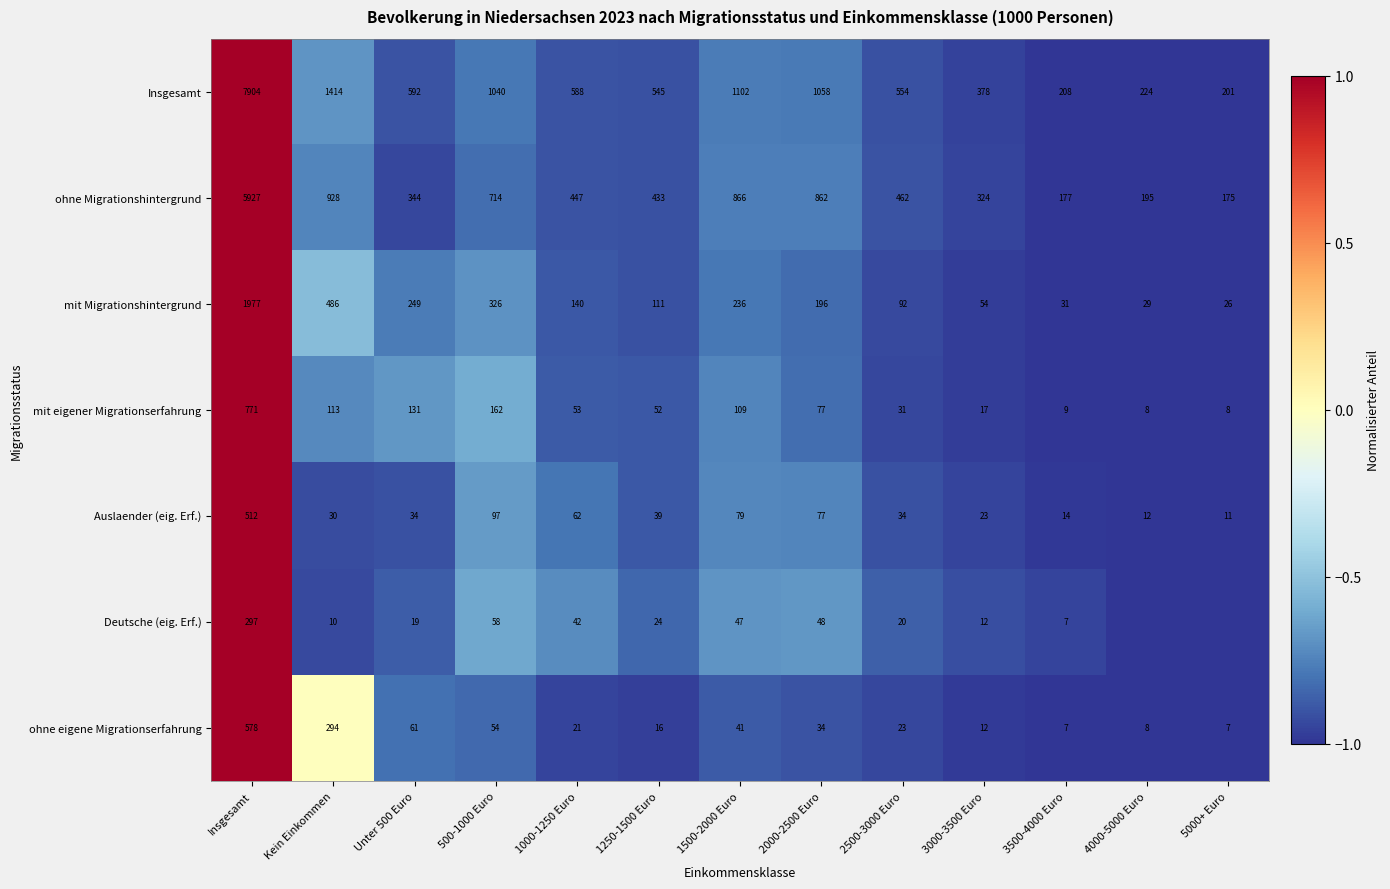

Is it true that ohne eigene Migrationserfahrung equals -1.4 at Unter 500 Euro?

False